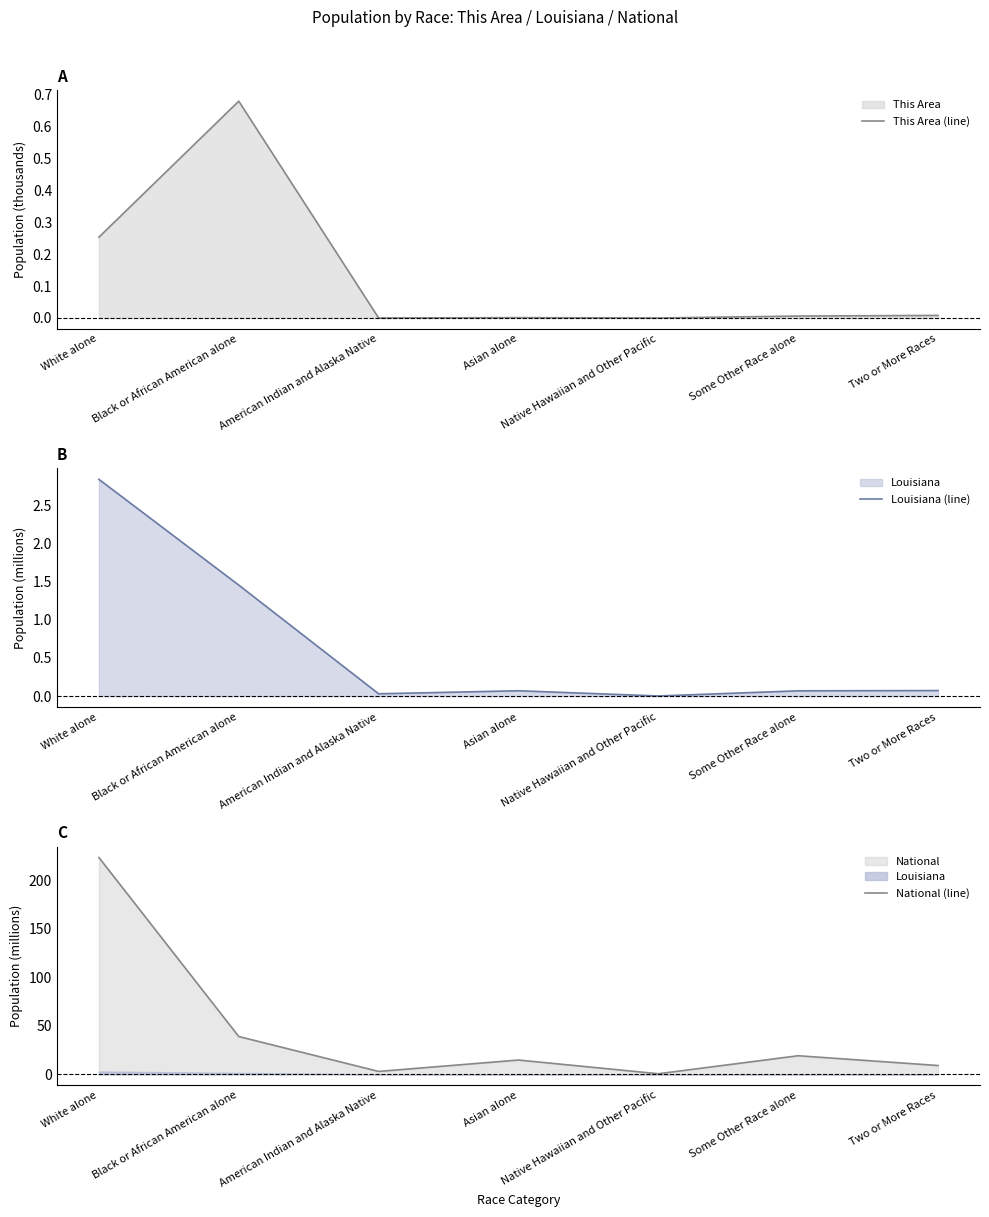

What is the difference between the This Area (line) values at Black or African American alone and American Indian and Alaska Native?

0.7